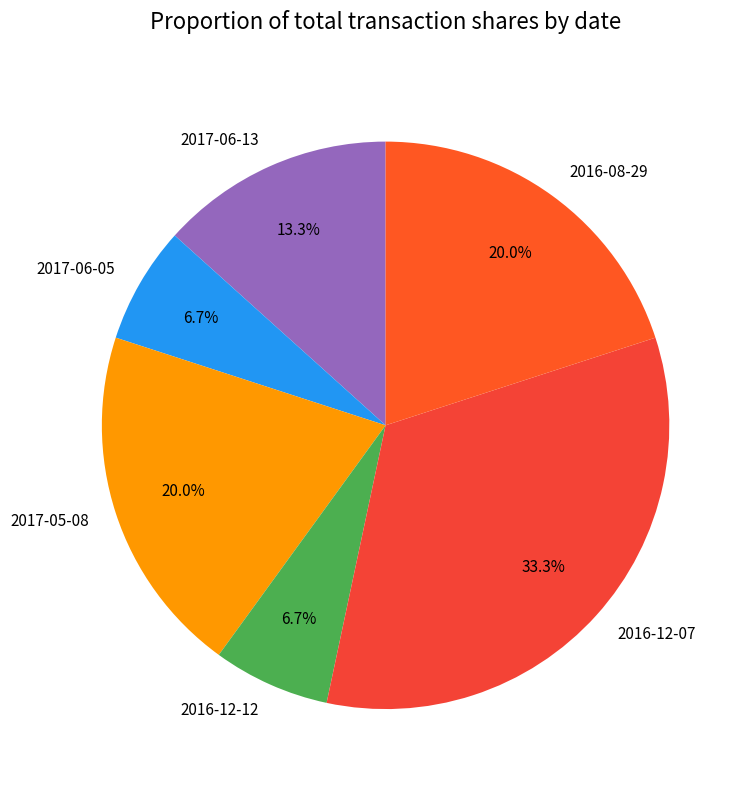

Is there a majority slice in this chart?

No